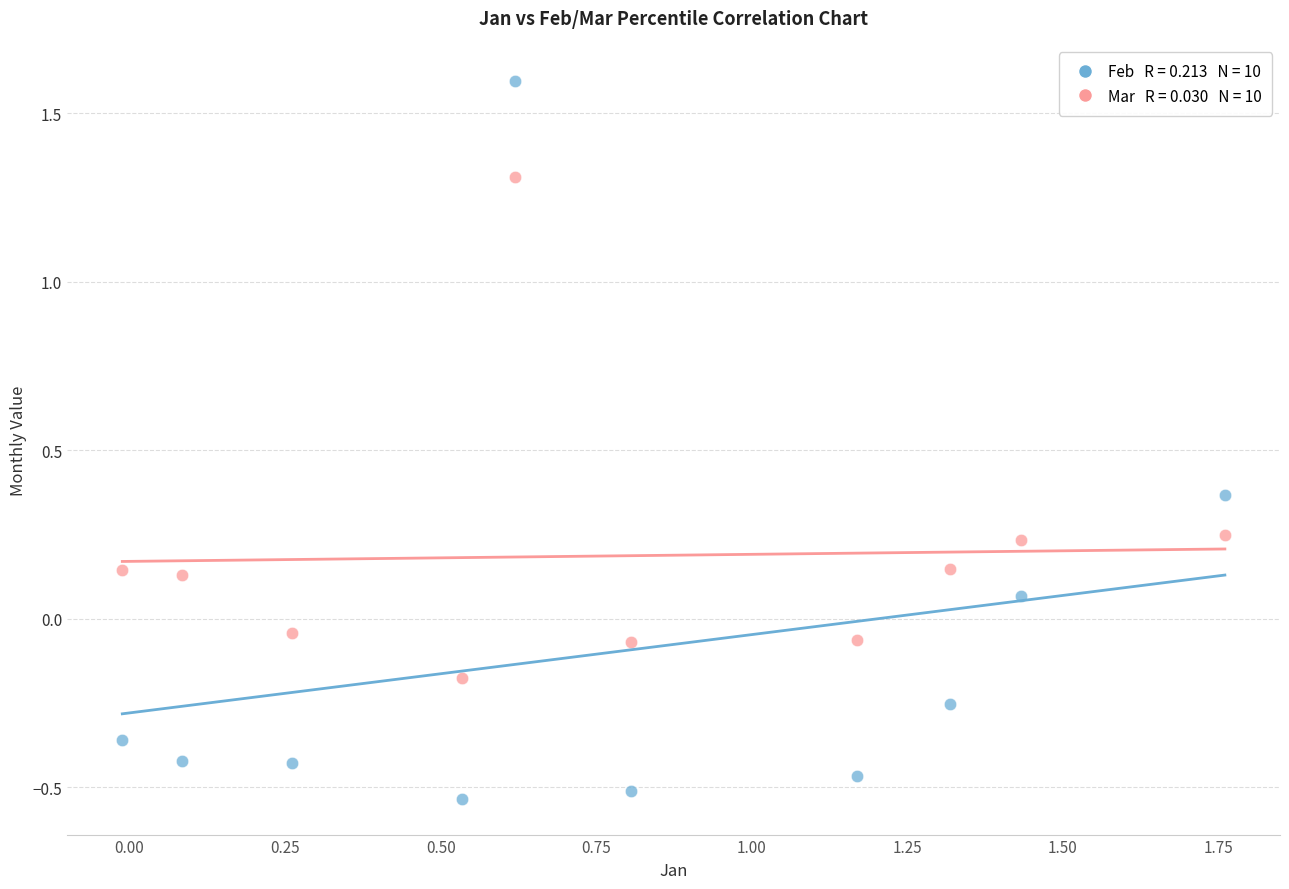

Across all data points, what is the range of X values (max minus min)?

1.8